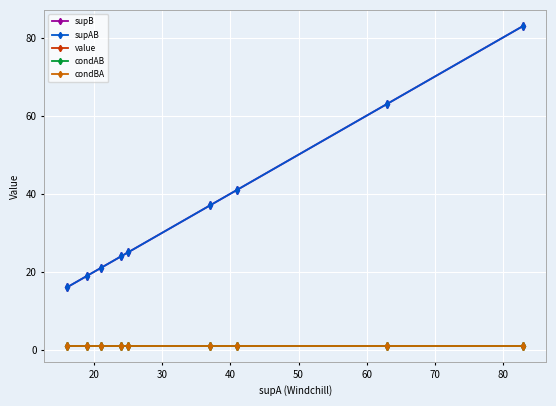

True or false: value and supAB intersect in this chart.

False